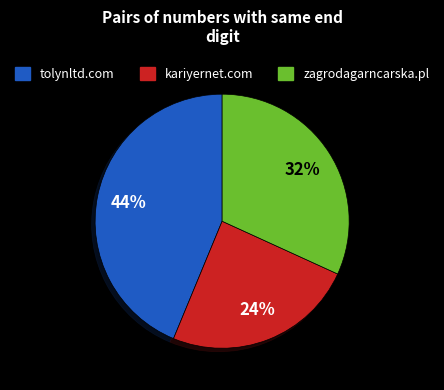

What is the largest slice in the pie chart?

tolynltd.com